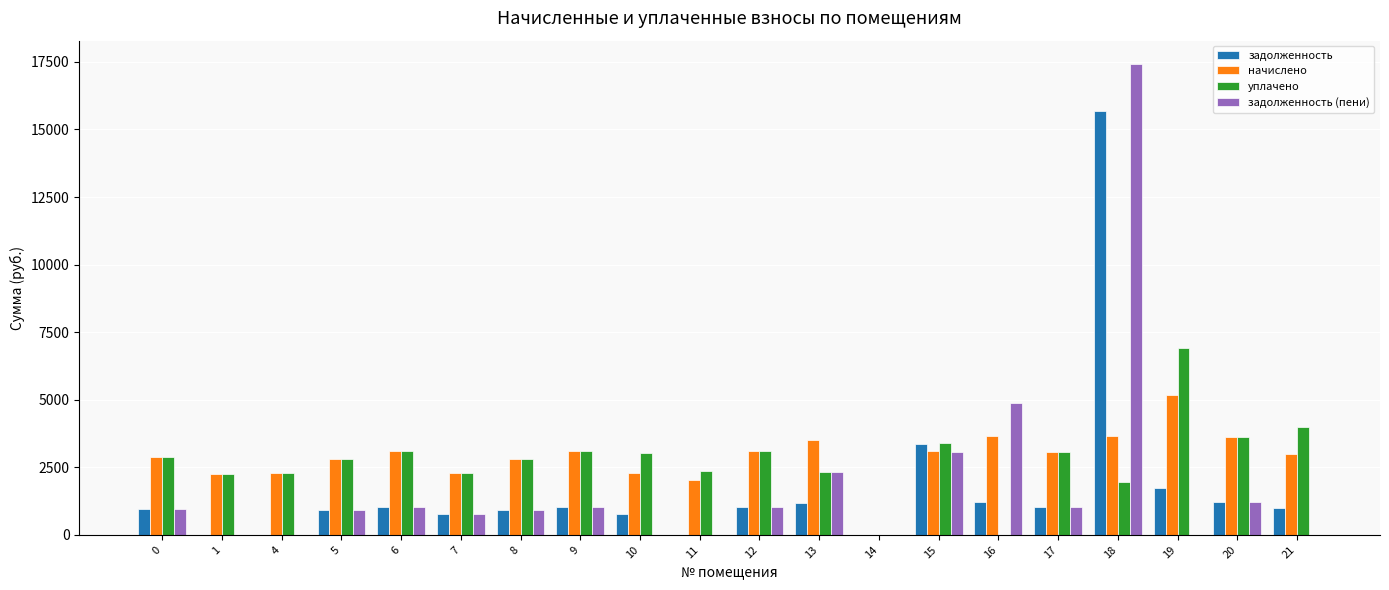

The value of задолженность at 8 is 934.0. True or false?

True